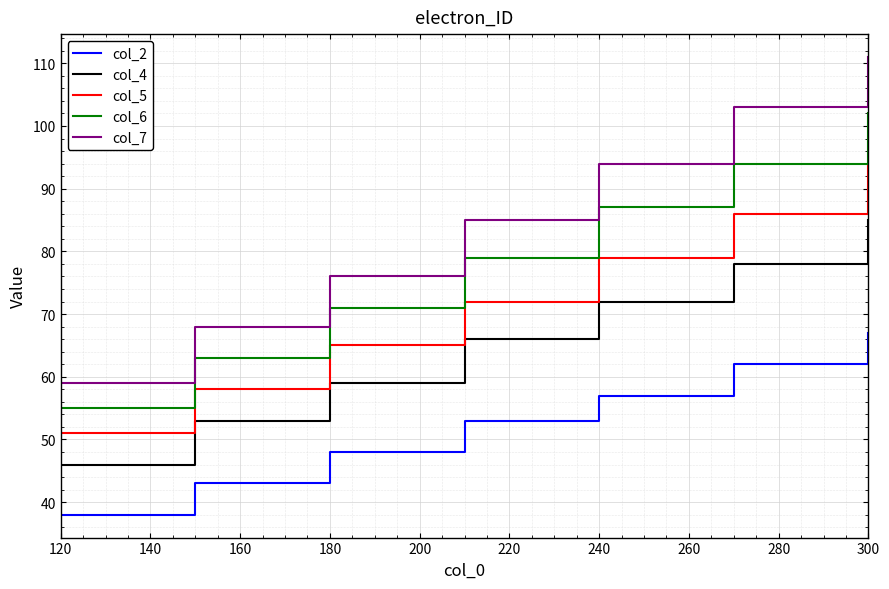

What is the smallest value displayed?

38